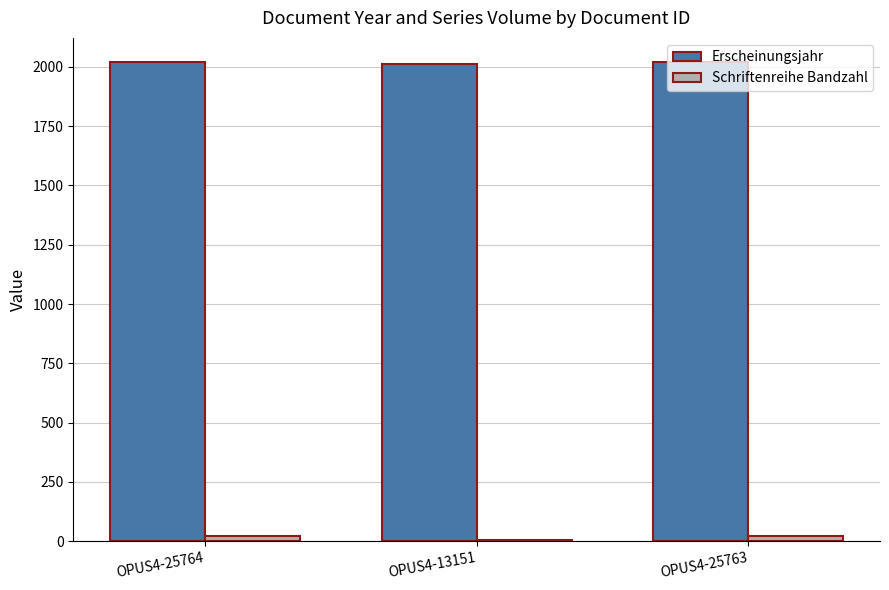

What is the maximum value shown in the chart?

2021